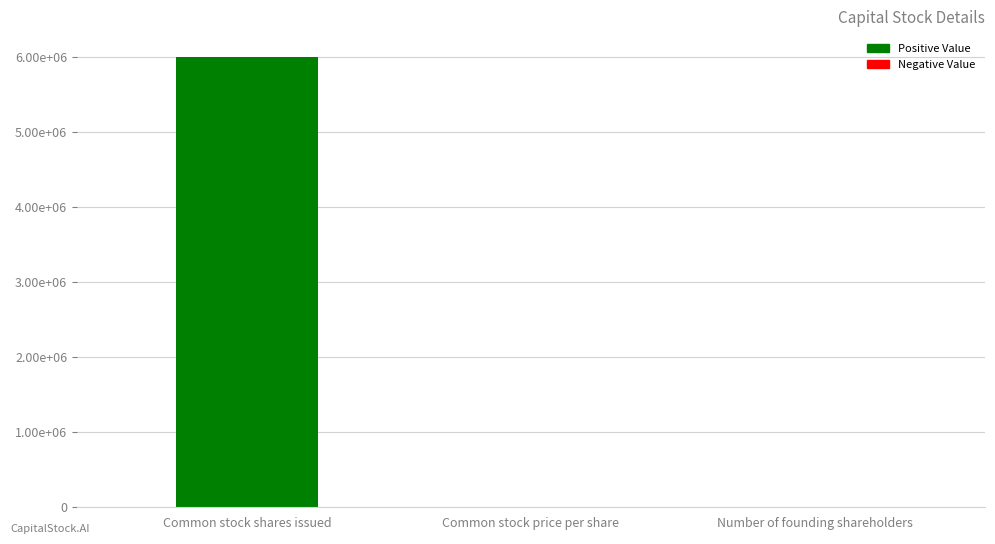

How many bars are there in total?

3